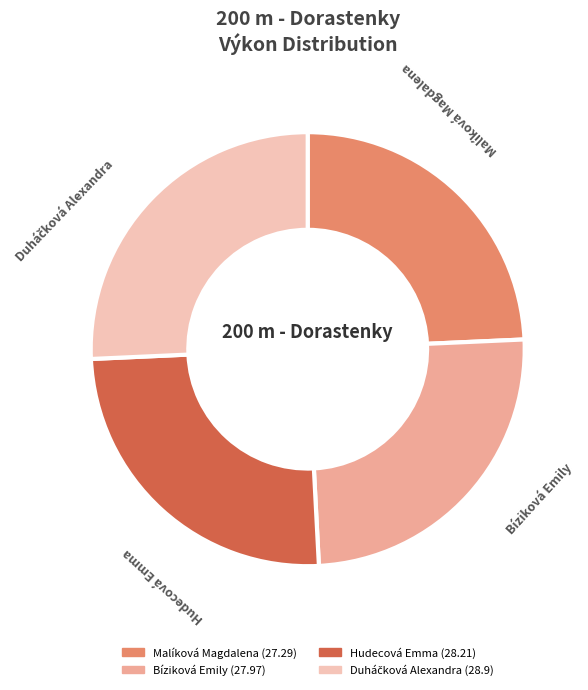

Is there a majority slice in this chart?

No